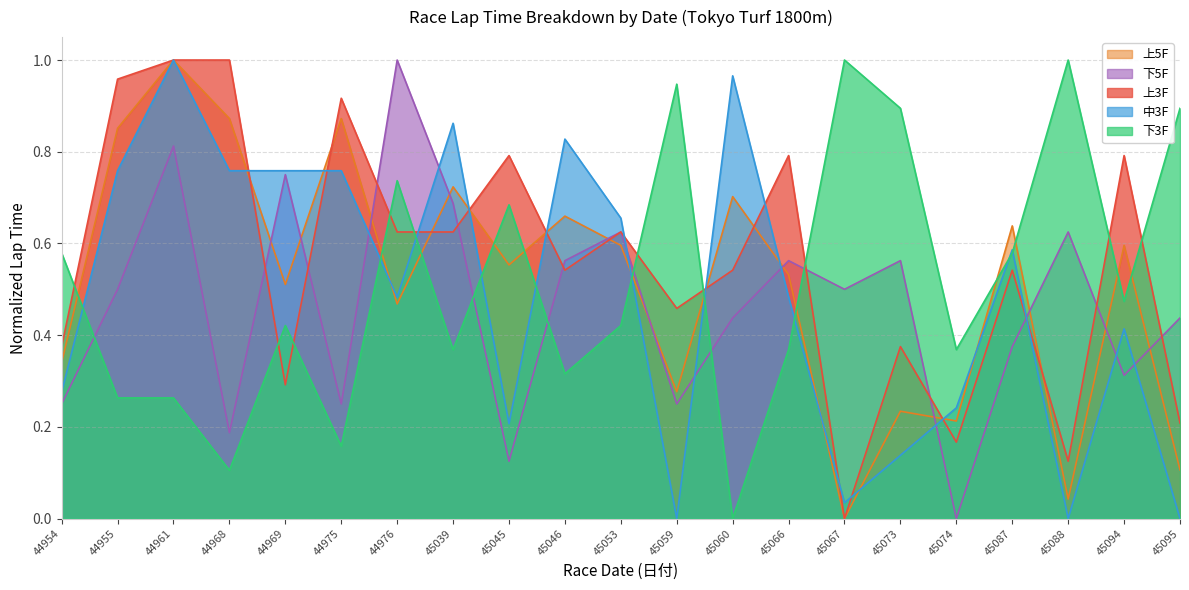

How many interior local peaks does the 下3F series have?

6